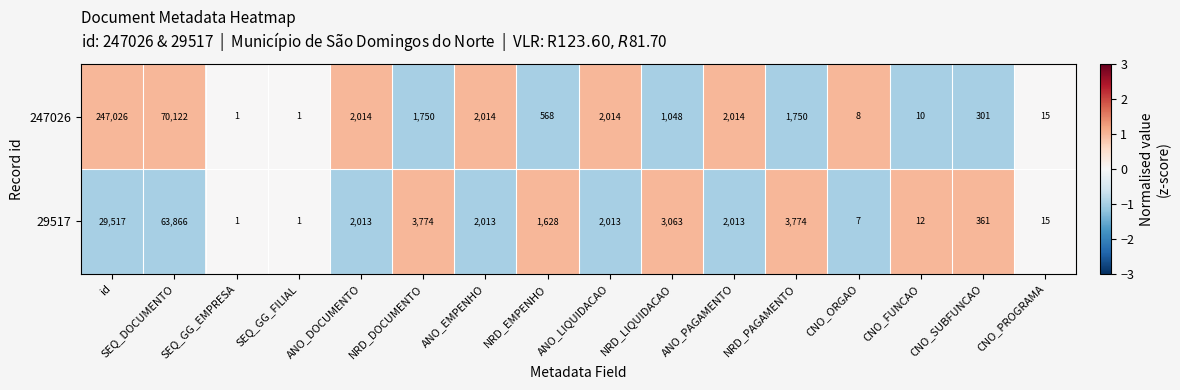

What is the maximum value for 29517?

63866